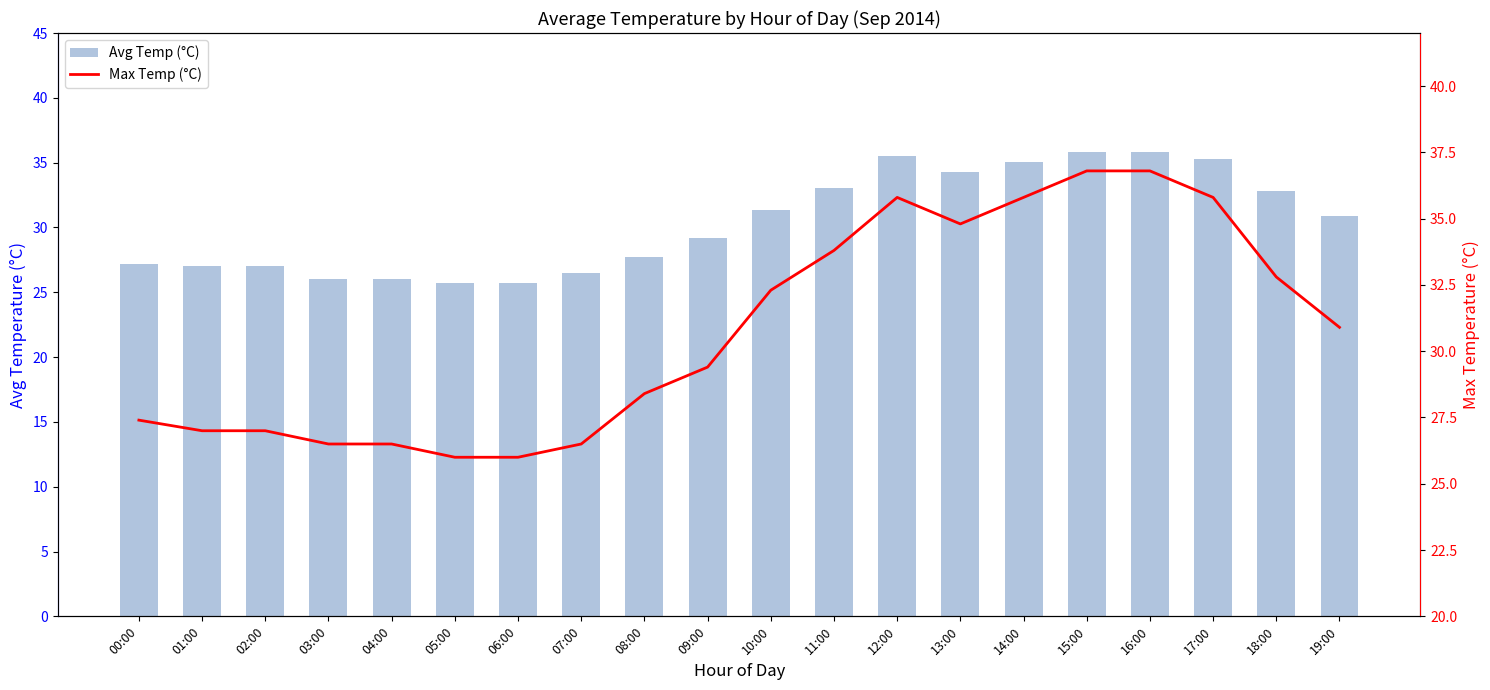

What is the maximum value for Max Temp (°C)?

36.8